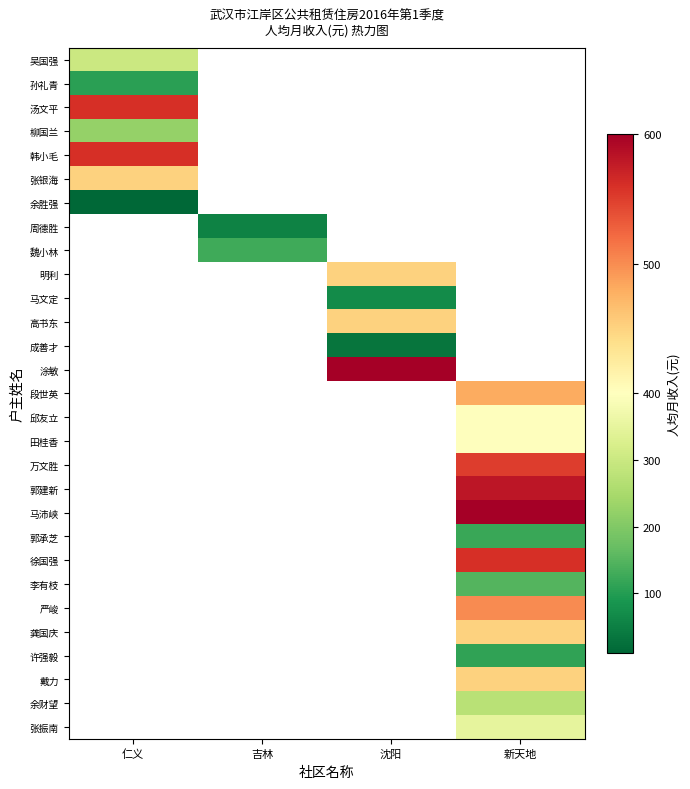

The 戴力 series shows 708.7 at 新天地. True or false?

False